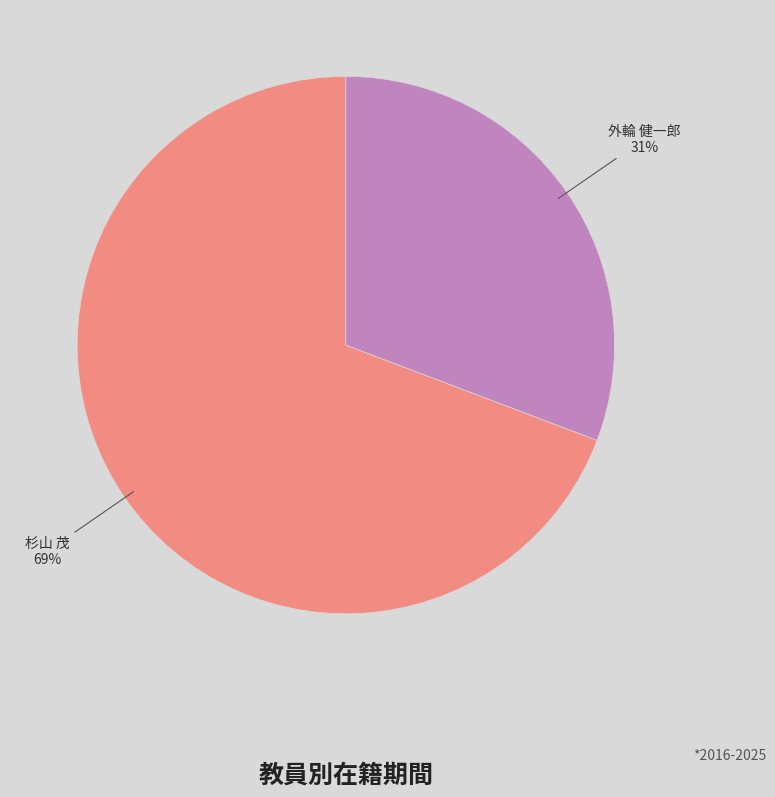

Which slice is the largest?

杉山 茂